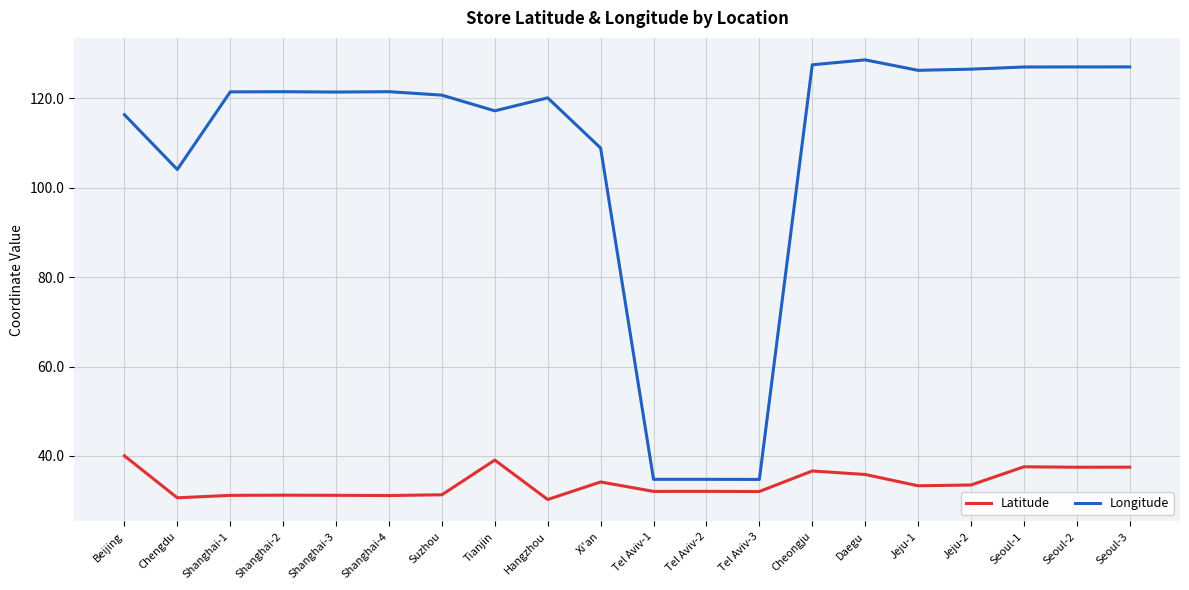

What is the difference between the highest and lowest values at Seoul-1?

89.4